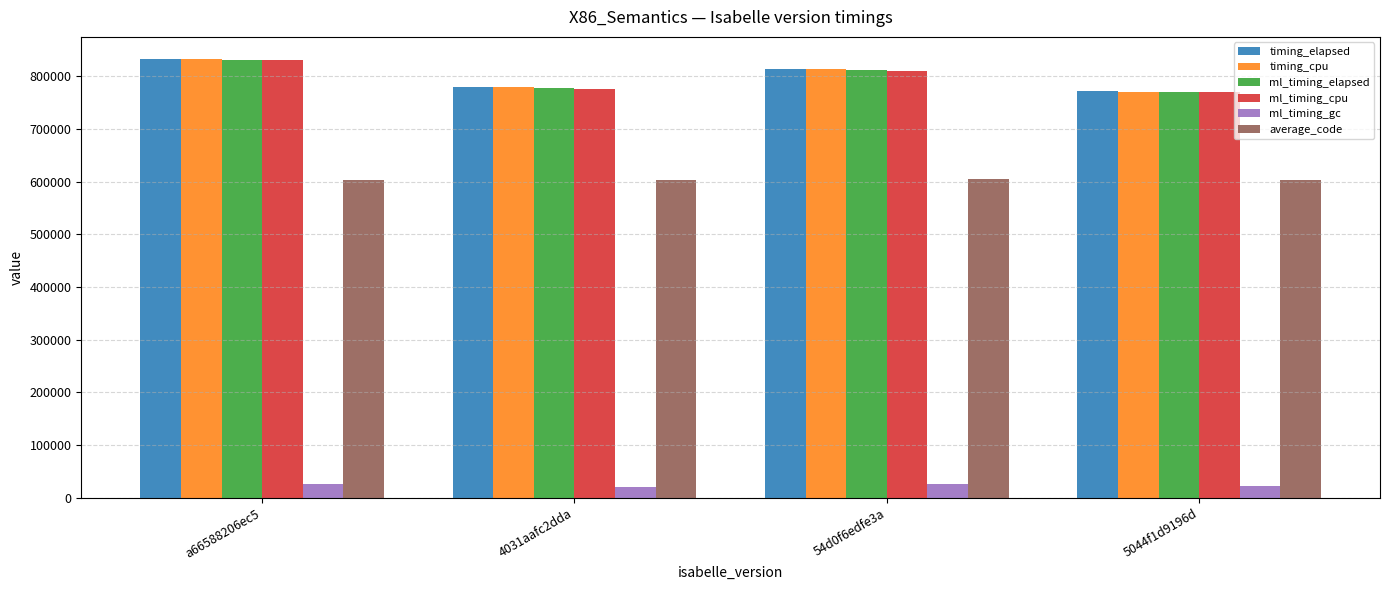

At which category is the sum across all series the highest?

a66588206ec5